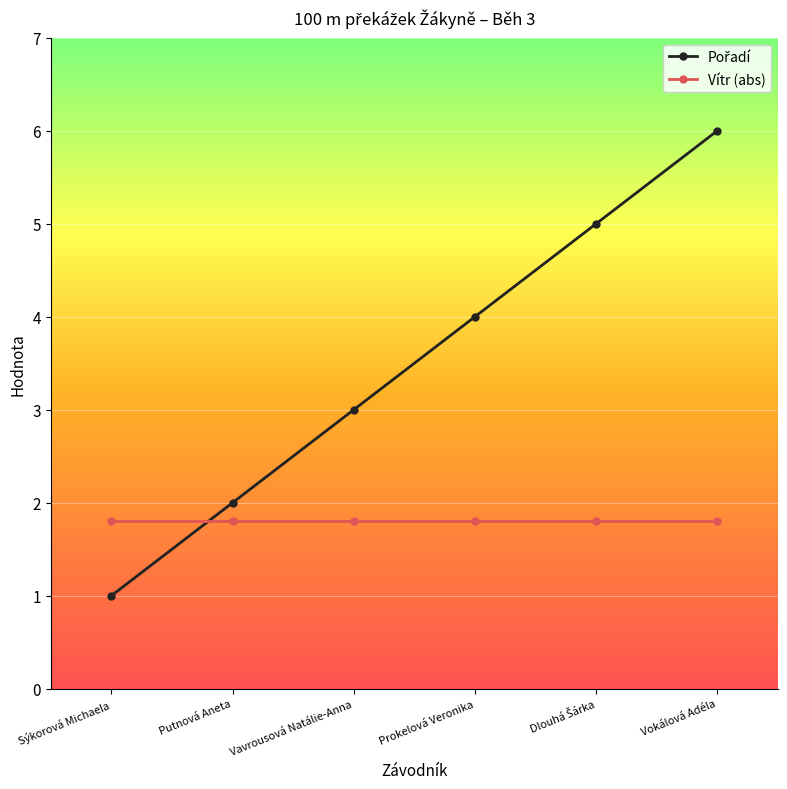

The value of Vítr (abs) at Prokelová Veronika is 1.8. True or false?

True